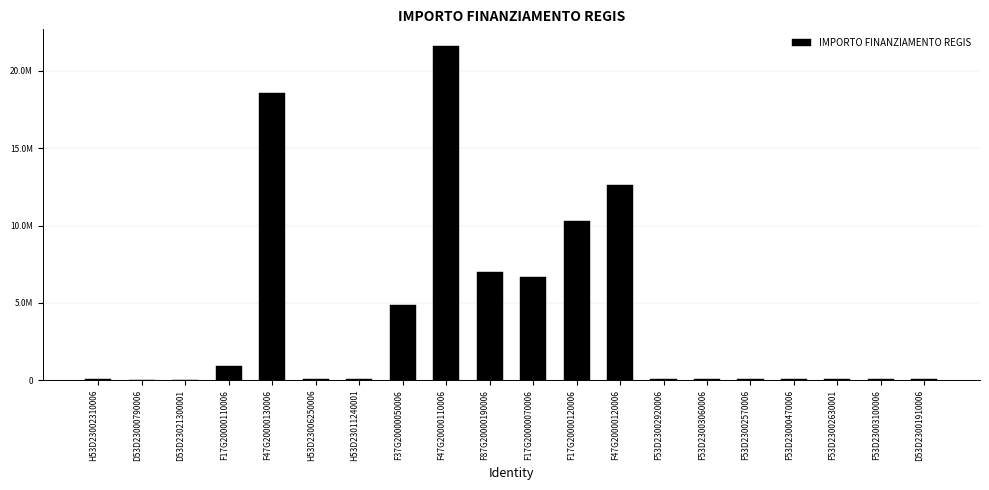

Is it true that the value at F47G20000110006 is 32822475.7?

False